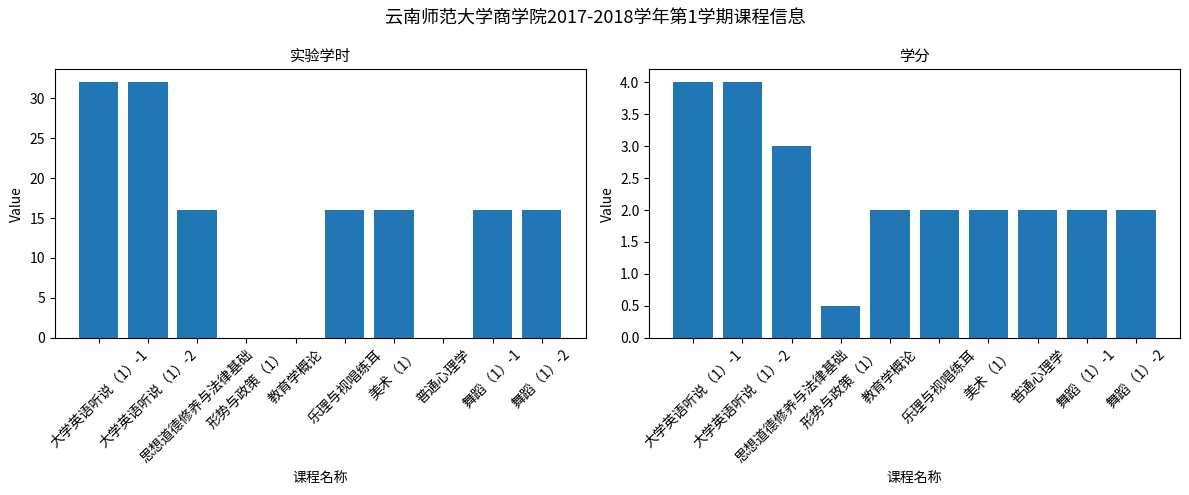

What is the average value of the 学分 series?

2.4